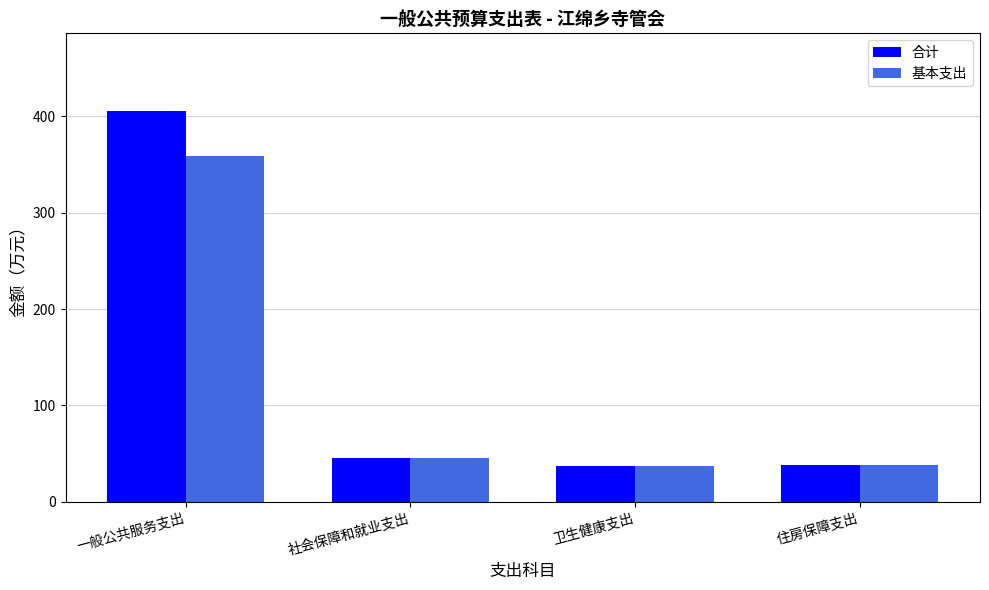

Is the value of 合计 at 卫生健康支出 greater than the value of 基本支出 at 一般公共服务支出?

No